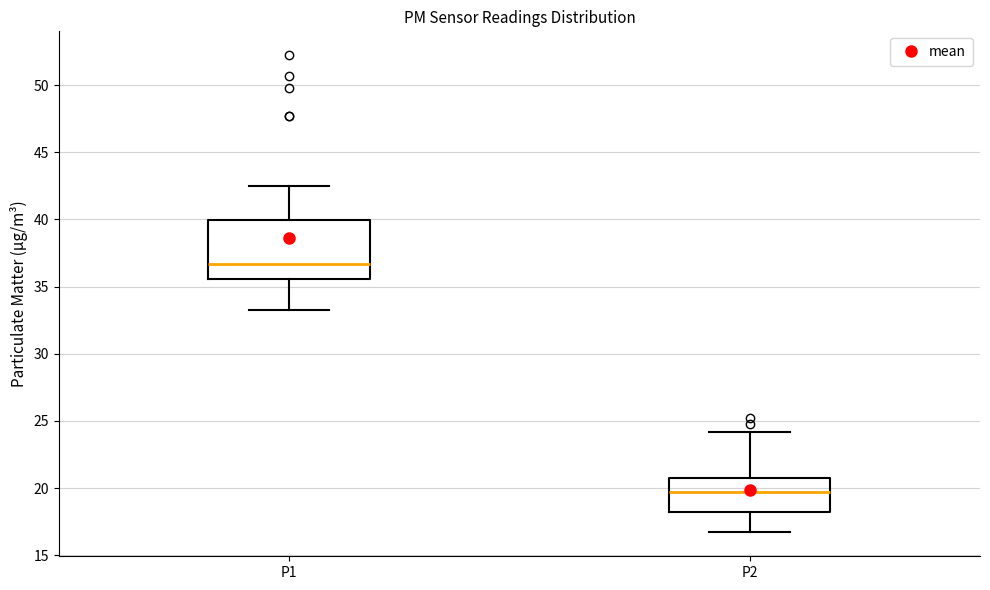

Reading left to right, read every box against the y-axis: the position of its median line, the range the box covers, and the ends of its whiskers. The values are not printed on the chart, so give them approximately, as read against the axis.

P1: median 36.5, box 35.5 to 40.0, whiskers 33.0 to 42.5
P2: median 19.5, box 18.0 to 21.0, whiskers 16.5 to 24.0